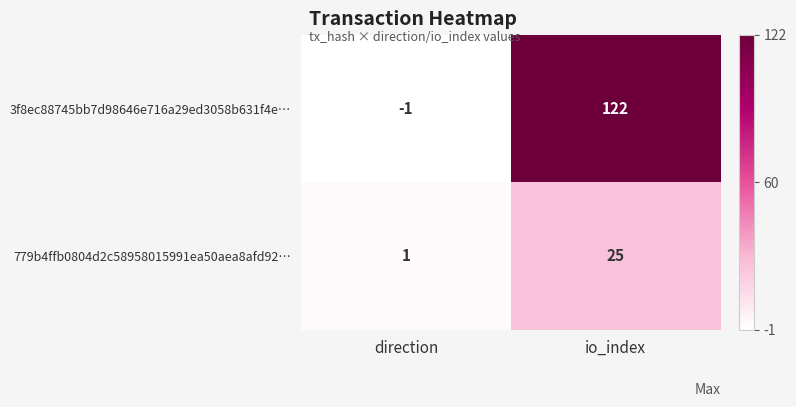

At which label does 3f8ec88745bb7d98646e716a29ed3058b631f4e… reach its peak?

io_index